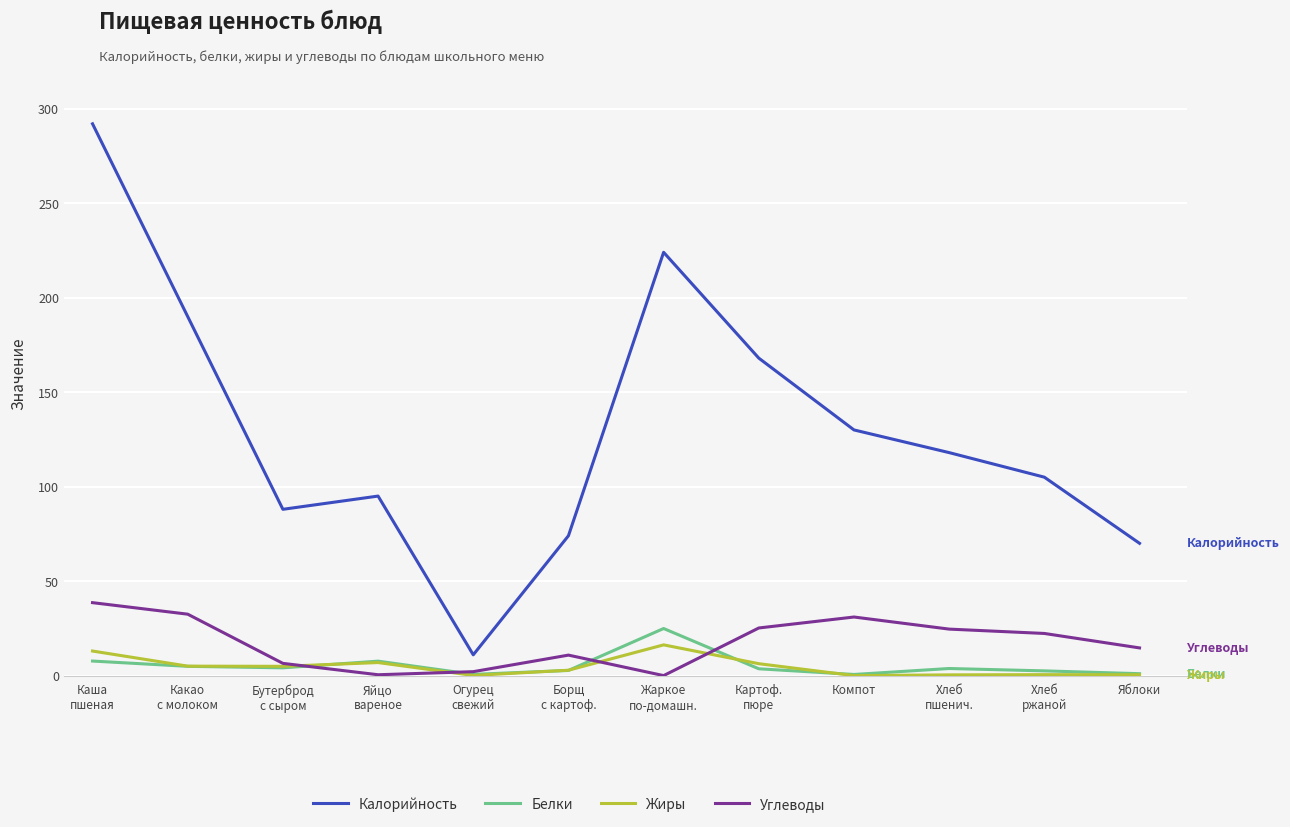

What are all the series names shown in the legend?

Калорийность, Белки, Жиры, Углеводы